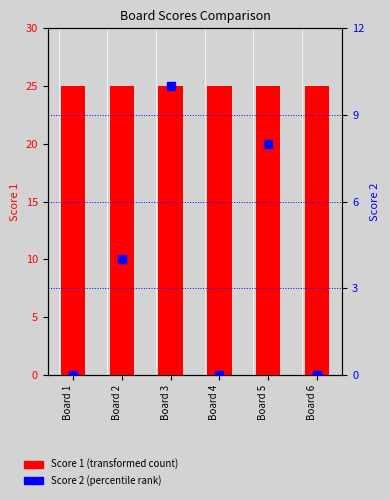

At Board 2, list the series in order from largest to smallest.

Score 1, Score 2